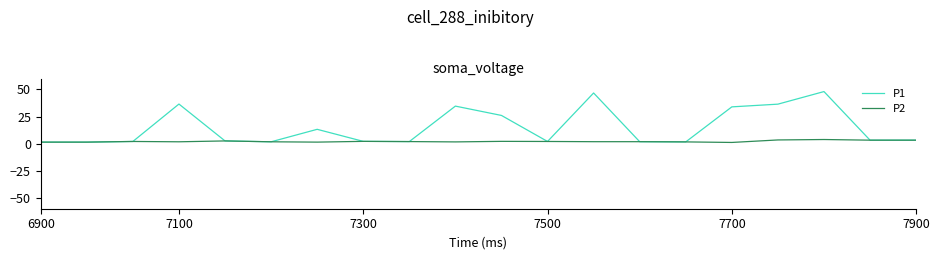

Which series has the largest total across all categories?

P1